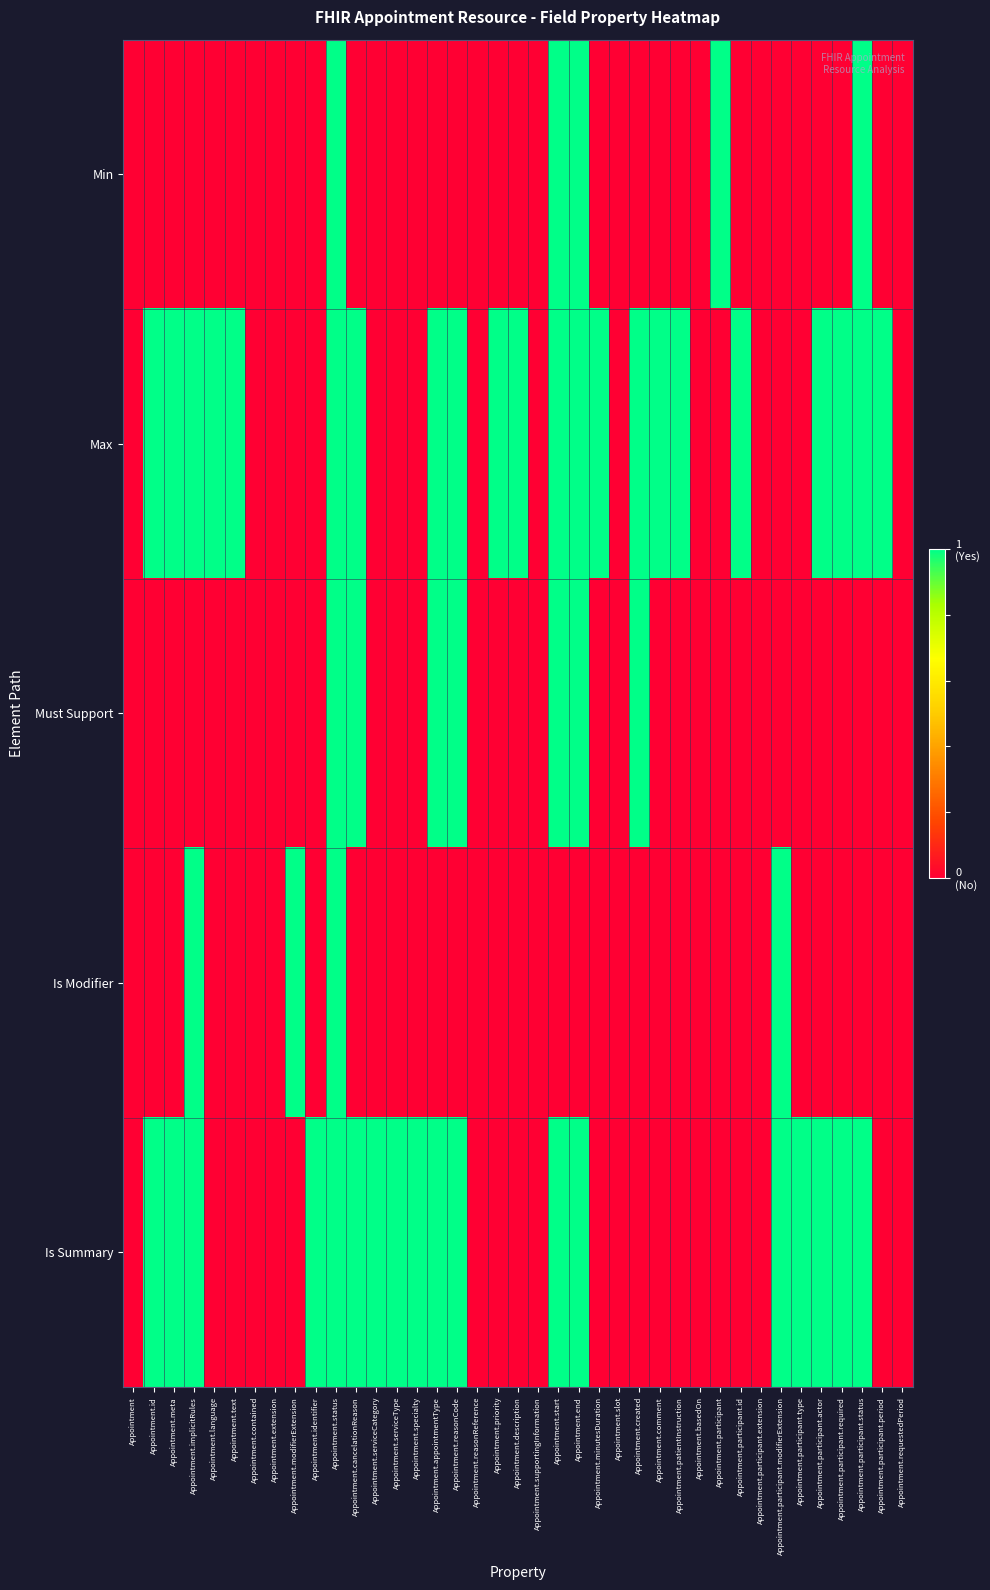

Reading right to left, list all the values displayed in this chart.

Min: Appointment.requestedPeriod=0	Appointment.participant.period=0	Appointment.participant.status=1	Appointment.participant.required=0	Appointment.participant.actor=0	Appointment.participant.type=0	Appointment.participant.modifierExtension=0	Appointment.participant.extension=0	Appointment.participant.id=0	Appointment.participant=1	Appointment.basedOn=0	Appointment.patientInstruction=0	Appointment.comment=0	Appointment.created=0	Appointment.slot=0	Appointment.minutesDuration=0	Appointment.end=1	Appointment.start=1	Appointment.supportingInformation=0	Appointment.description=0	Appointment.priority=0	Appointment.reasonReference=0	Appointment.reasonCode=0	Appointment.appointmentType=0	Appointment.specialty=0	Appointment.serviceType=0	Appointment.serviceCategory=0	Appointment.cancelationReason=0	Appointment.status=1	Appointment.identifier=0	Appointment.modifierExtension=0	Appointment.extension=0	Appointment.contained=0	Appointment.text=0	Appointment.language=0	Appointment.implicitRules=0	Appointment.meta=0	Appointment.id=0	Appointment=0
Max: Appointment.requestedPeriod=0	Appointment.participant.period=1	Appointment.participant.status=1	Appointment.participant.required=1	Appointment.participant.actor=1	Appointment.participant.type=0	Appointment.participant.modifierExtension=0	Appointment.participant.extension=0	Appointment.participant.id=1	Appointment.participant=0	Appointment.basedOn=0	Appointment.patientInstruction=1	Appointment.comment=1	Appointment.created=1	Appointment.slot=0	Appointment.minutesDuration=1	Appointment.end=1	Appointment.start=1	Appointment.supportingInformation=0	Appointment.description=1	Appointment.priority=1	Appointment.reasonReference=0	Appointment.reasonCode=1	Appointment.appointmentType=1	Appointment.specialty=0	Appointment.serviceType=0	Appointment.serviceCategory=0	Appointment.cancelationReason=1	Appointment.status=1	Appointment.identifier=0	Appointment.modifierExtension=0	Appointment.extension=0	Appointment.contained=0	Appointment.text=1	Appointment.language=1	Appointment.implicitRules=1	Appointment.meta=1	Appointment.id=1	Appointment=0
Must Support: Appointment.requestedPeriod=0	Appointment.participant.period=0	Appointment.participant.status=0	Appointment.participant.required=0	Appointment.participant.actor=0	Appointment.participant.type=0	Appointment.participant.modifierExtension=0	Appointment.participant.extension=0	Appointment.participant.id=0	Appointment.participant=0	Appointment.basedOn=0	Appointment.patientInstruction=0	Appointment.comment=0	Appointment.created=1	Appointment.slot=0	Appointment.minutesDuration=0	Appointment.end=1	Appointment.start=1	Appointment.supportingInformation=0	Appointment.description=0	Appointment.priority=0	Appointment.reasonReference=0	Appointment.reasonCode=1	Appointment.appointmentType=1	Appointment.specialty=0	Appointment.serviceType=0	Appointment.serviceCategory=0	Appointment.cancelationReason=1	Appointment.status=1	Appointment.identifier=0	Appointment.modifierExtension=0	Appointment.extension=0	Appointment.contained=0	Appointment.text=0	Appointment.language=0	Appointment.implicitRules=0	Appointment.meta=0	Appointment.id=0	Appointment=0
Is Modifier: Appointment.requestedPeriod=0	Appointment.participant.period=0	Appointment.participant.status=0	Appointment.participant.required=0	Appointment.participant.actor=0	Appointment.participant.type=0	Appointment.participant.modifierExtension=1	Appointment.participant.extension=0	Appointment.participant.id=0	Appointment.participant=0	Appointment.basedOn=0	Appointment.patientInstruction=0	Appointment.comment=0	Appointment.created=0	Appointment.slot=0	Appointment.minutesDuration=0	Appointment.end=0	Appointment.start=0	Appointment.supportingInformation=0	Appointment.description=0	Appointment.priority=0	Appointment.reasonReference=0	Appointment.reasonCode=0	Appointment.appointmentType=0	Appointment.specialty=0	Appointment.serviceType=0	Appointment.serviceCategory=0	Appointment.cancelationReason=0	Appointment.status=1	Appointment.identifier=0	Appointment.modifierExtension=1	Appointment.extension=0	Appointment.contained=0	Appointment.text=0	Appointment.language=0	Appointment.implicitRules=1	Appointment.meta=0	Appointment.id=0	Appointment=0
Is Summary: Appointment.requestedPeriod=0	Appointment.participant.period=0	Appointment.participant.status=1	Appointment.participant.required=1	Appointment.participant.actor=1	Appointment.participant.type=1	Appointment.participant.modifierExtension=1	Appointment.participant.extension=0	Appointment.participant.id=0	Appointment.participant=0	Appointment.basedOn=0	Appointment.patientInstruction=0	Appointment.comment=0	Appointment.created=0	Appointment.slot=0	Appointment.minutesDuration=0	Appointment.end=1	Appointment.start=1	Appointment.supportingInformation=0	Appointment.description=0	Appointment.priority=0	Appointment.reasonReference=0	Appointment.reasonCode=1	Appointment.appointmentType=1	Appointment.specialty=1	Appointment.serviceType=1	Appointment.serviceCategory=1	Appointment.cancelationReason=1	Appointment.status=1	Appointment.identifier=1	Appointment.modifierExtension=0	Appointment.extension=0	Appointment.contained=0	Appointment.text=0	Appointment.language=0	Appointment.implicitRules=1	Appointment.meta=1	Appointment.id=1	Appointment=0